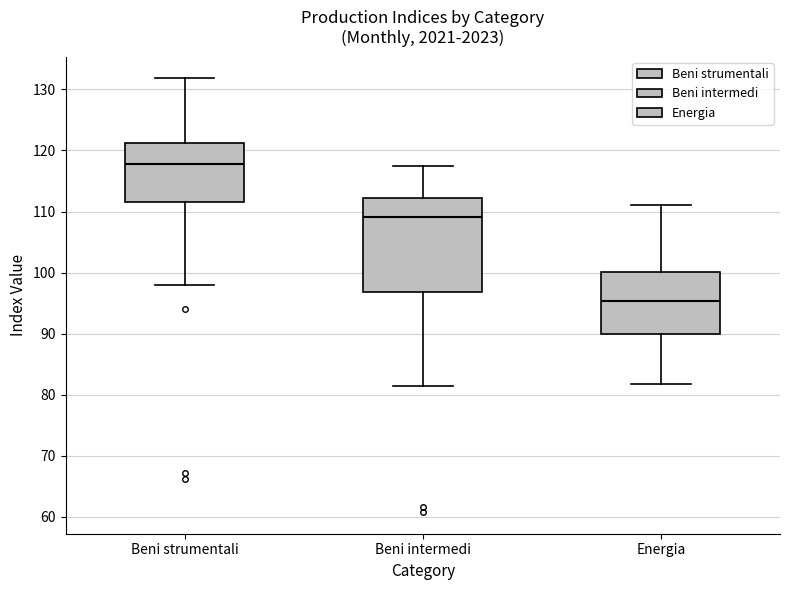

Where does the median line of the box for Beni intermedi sit on the y-axis? The values are not printed on the chart, so give them approximately, as read against the axis.

109